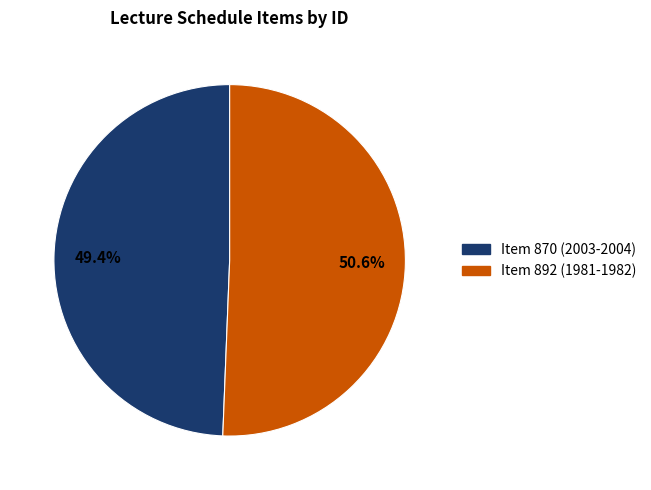

Approximately how many times larger is the value at Item 870 (2003-2004) compared to Item 892 (1981-1982)?

1.0